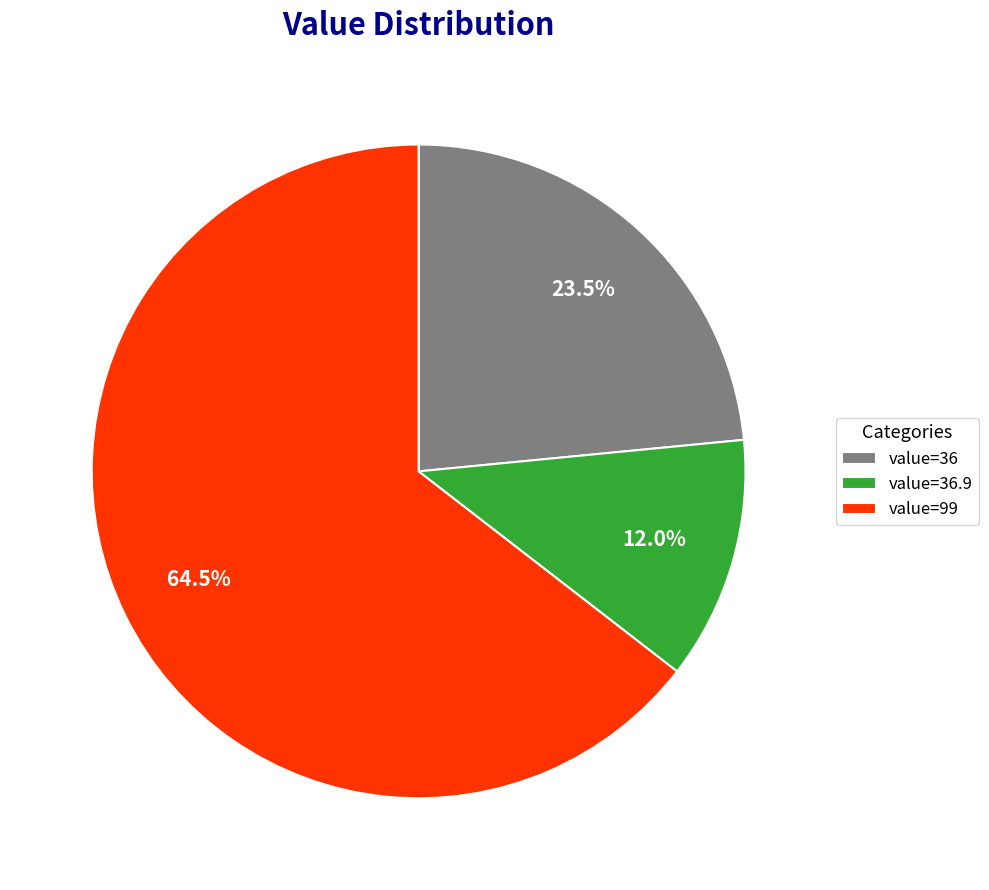

Which slice is the smallest?

value=36.9